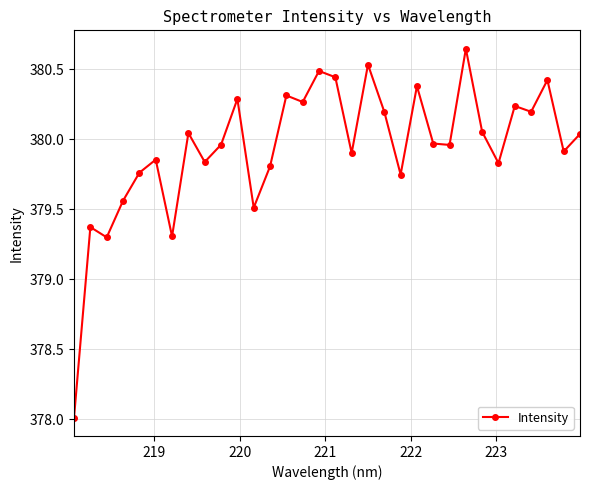

True or false: the data has more than 0 interior local peaks.

True